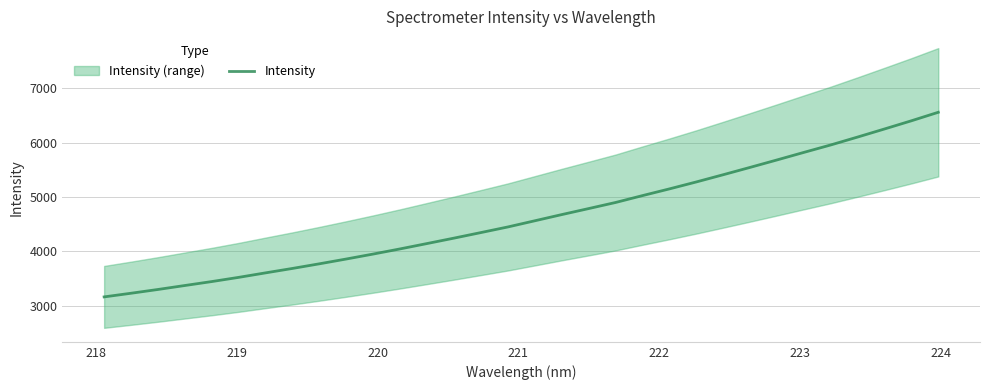

What is the minimum value for Intensity?

3163.3